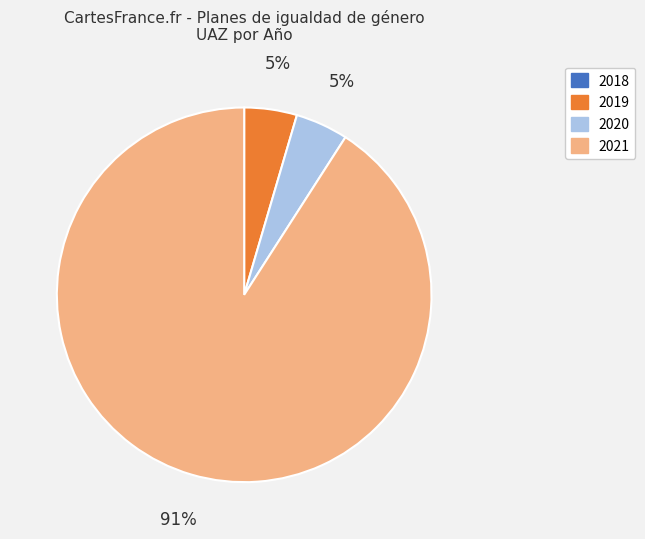

Which category has the biggest portion of the pie?

2021